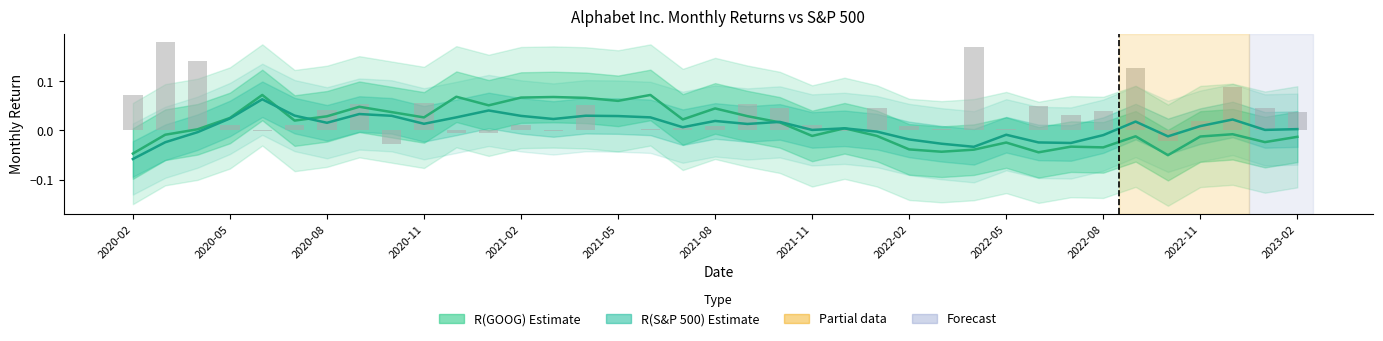

Is it true that R(S&P 500) estimate equals 0.0 at 34?

True